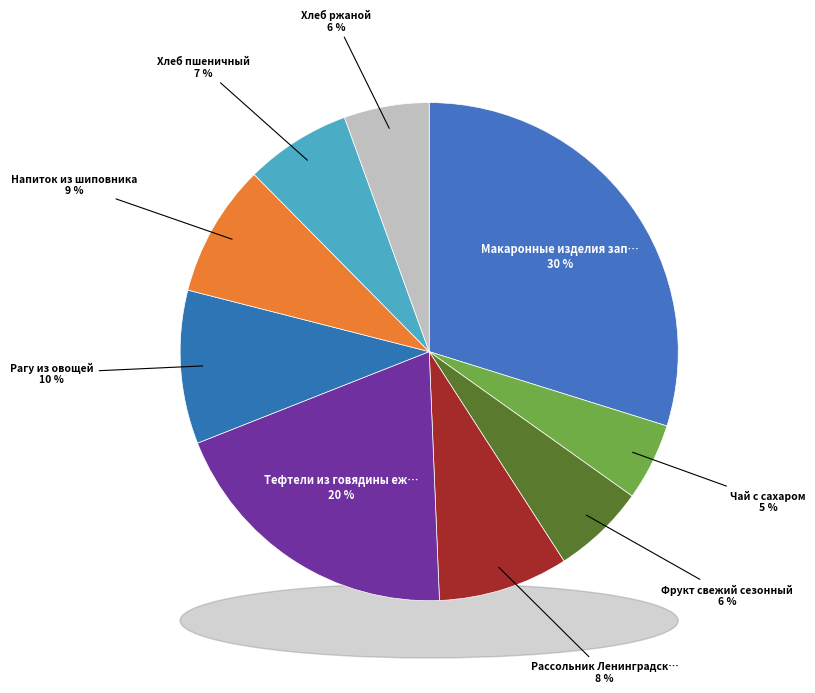

Which category has the smallest portion of the pie?

Чай с сахаром